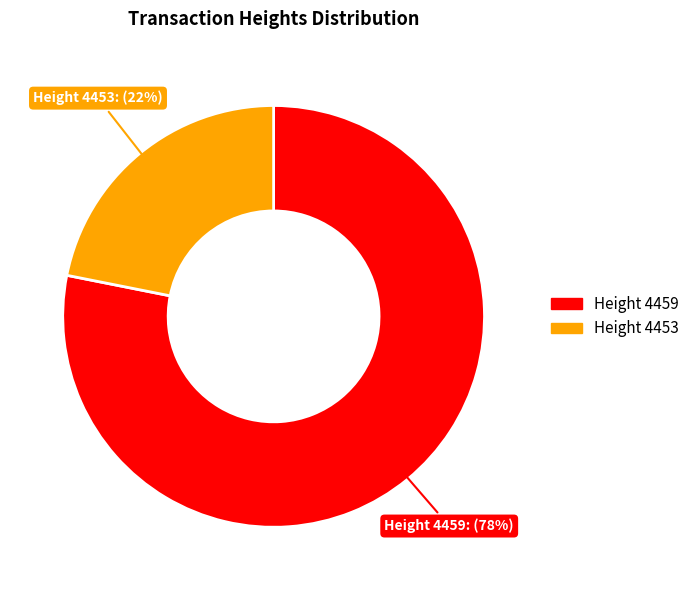

Does any single category account for the majority?

Yes